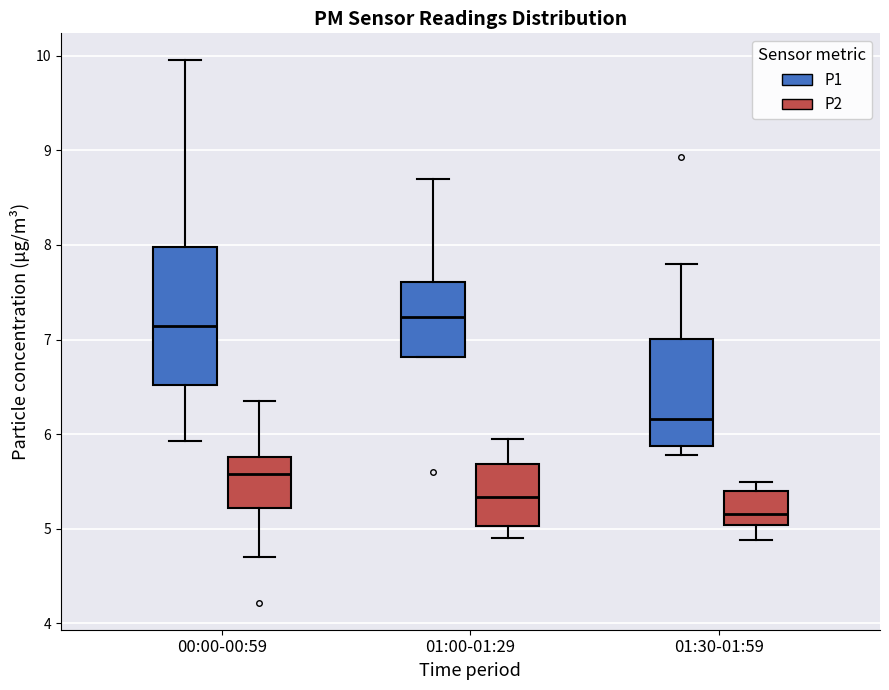

Comparing the boxes themselves (not the whiskers), which one is the tallest?

00:00-00:59 (P1)